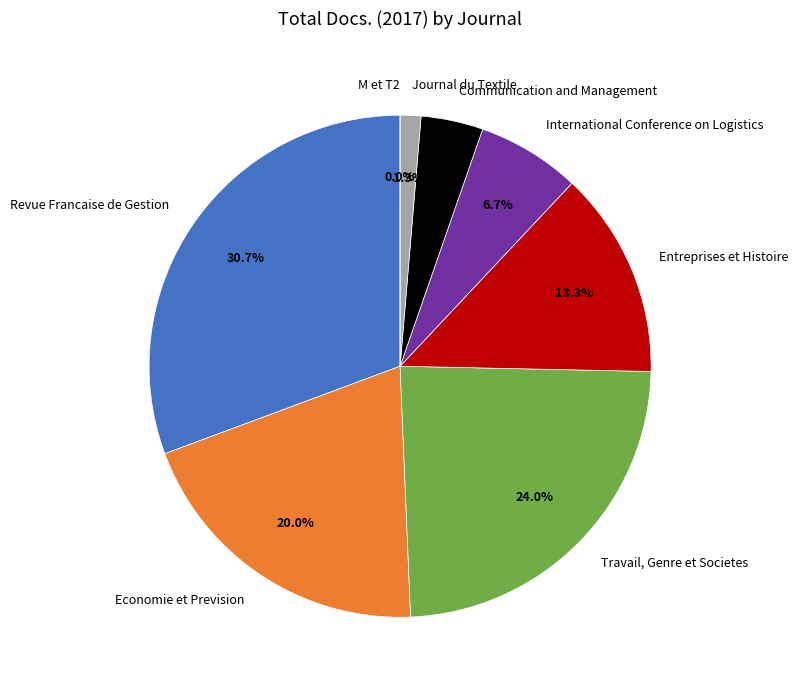

Is Communication and Management the majority of the pie?

No